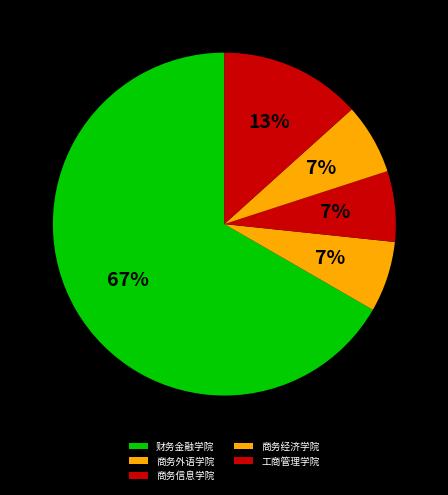

Is 商务信息学院 the majority of the pie?

No